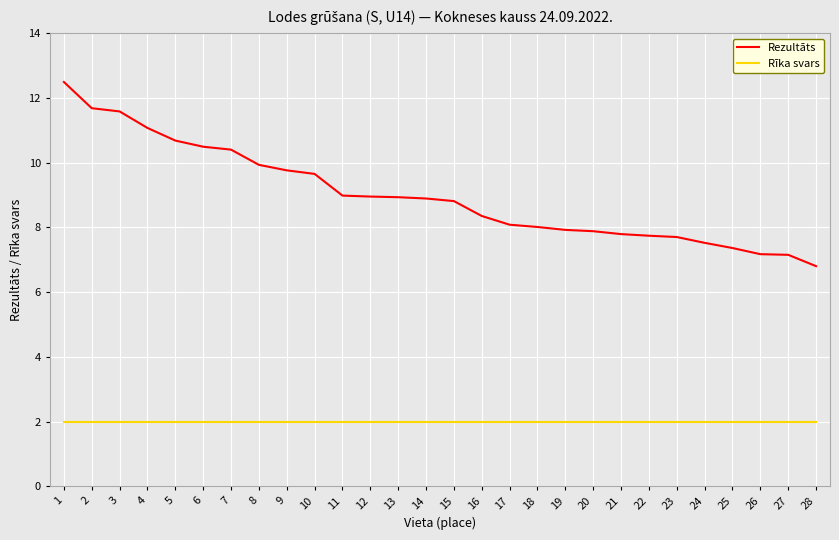

What is the approximate value of Rīka svars at 20?

2.0